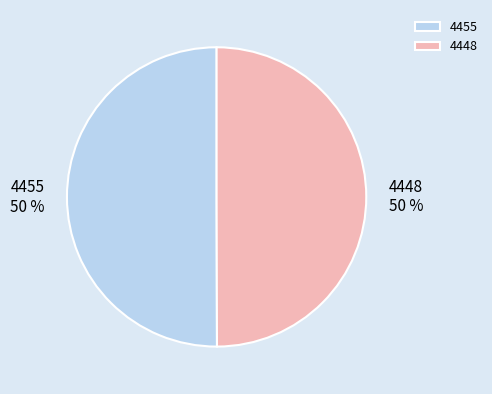

Count the number of slices in the pie.

2